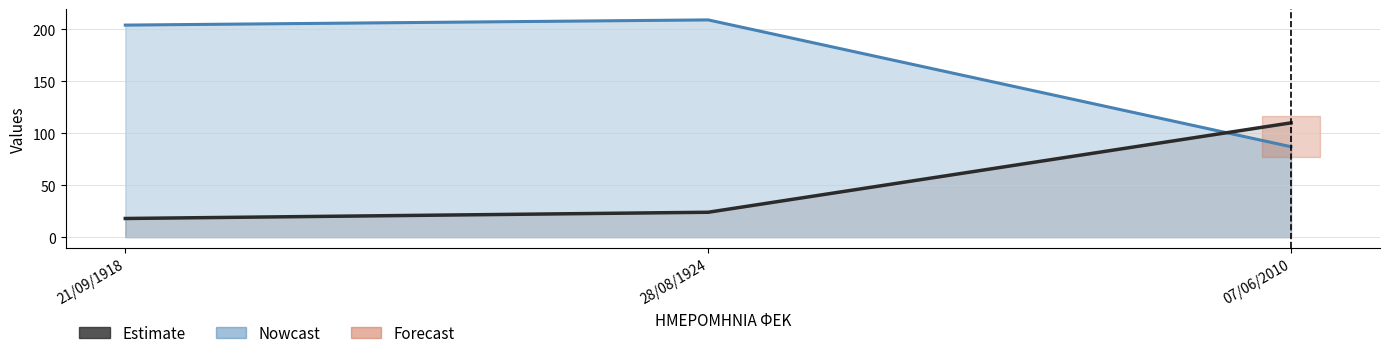

Which category has the lowest value across all series?

21/09/1918